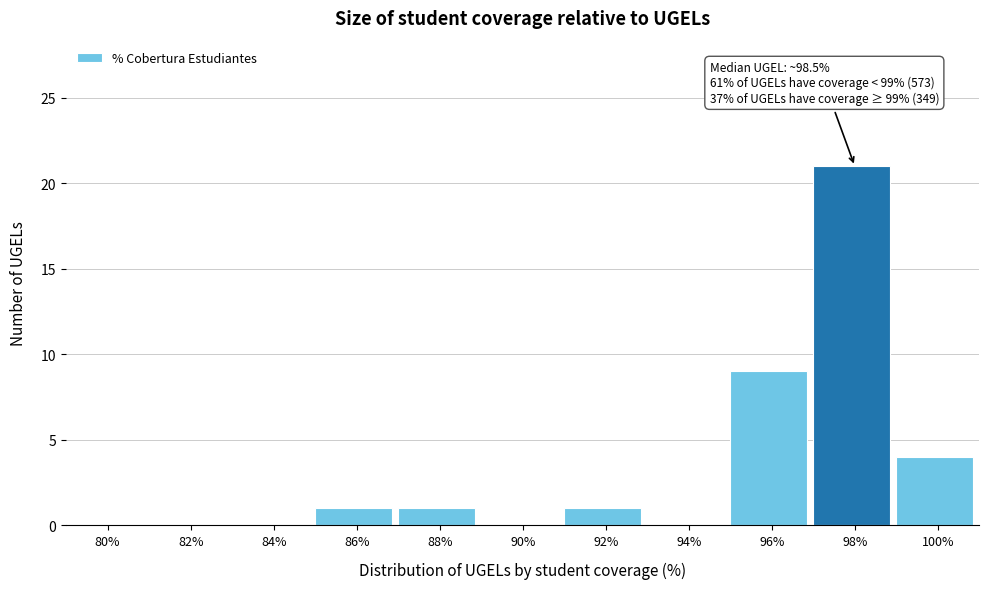

Reading left to right, extract all data points from this chart.

80%=0	82%=0	84%=0	86%=1	88%=1	90%=0	92%=1	94%=0	96%=9	98%=21	100%=4